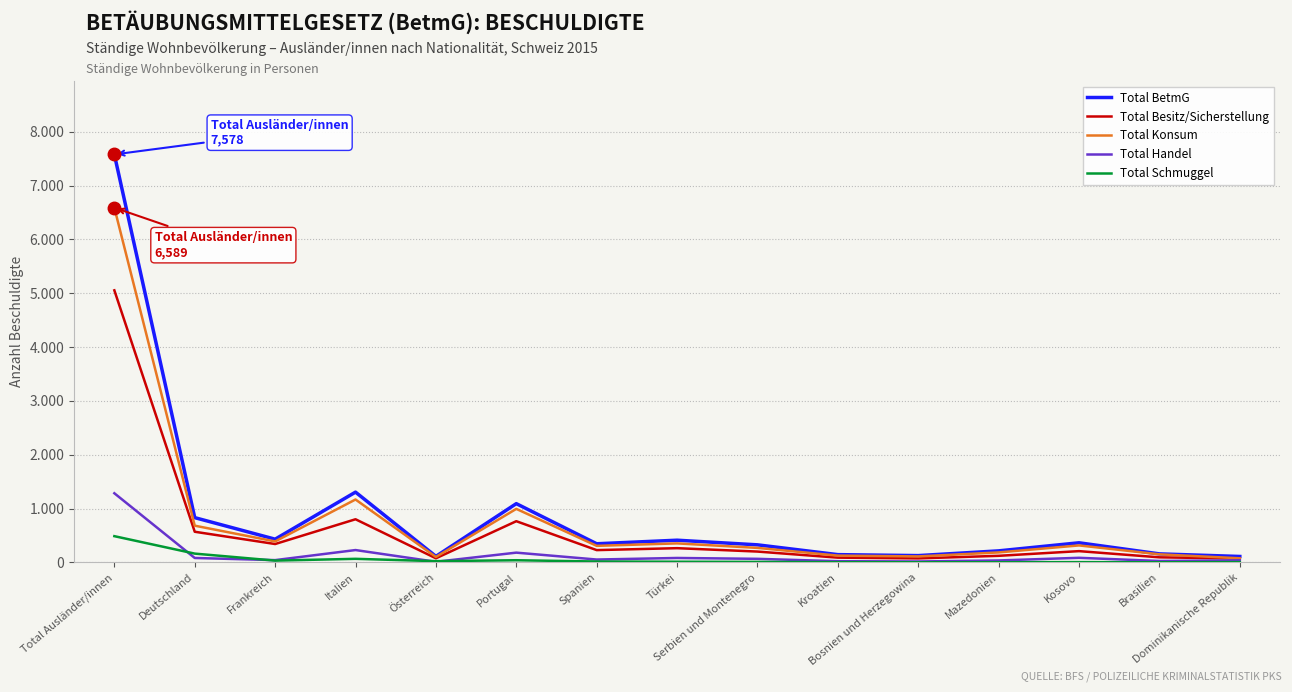

Does the chart display data point markers on the line(s)?

No